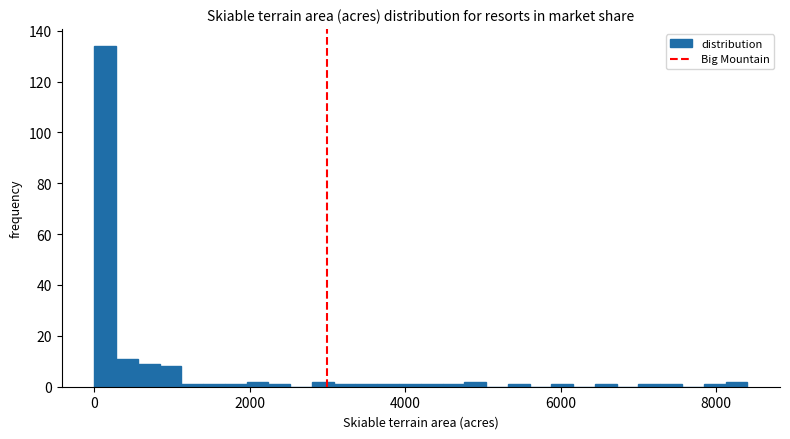

Read against the x-axis, roughly where is the centre of the tallest bar?

200